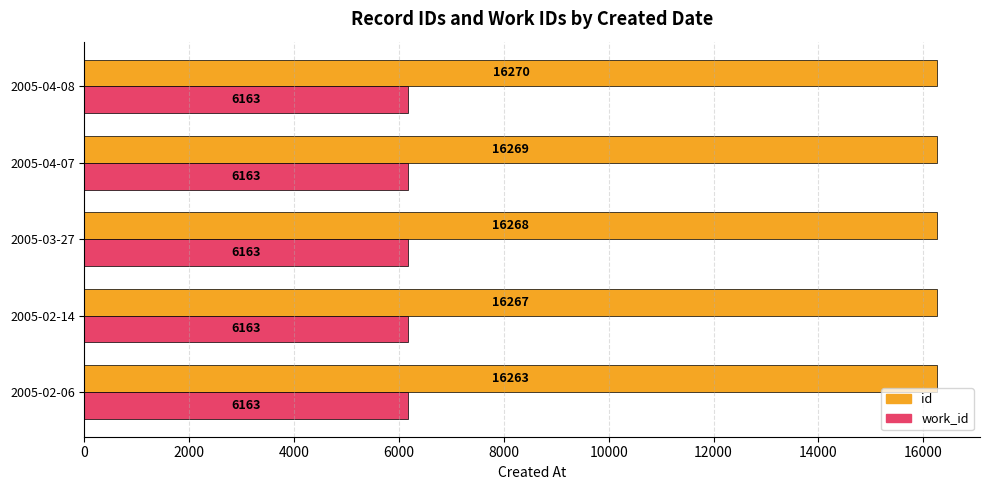

List the series in order of their overall mean, highest first.

id, work_id